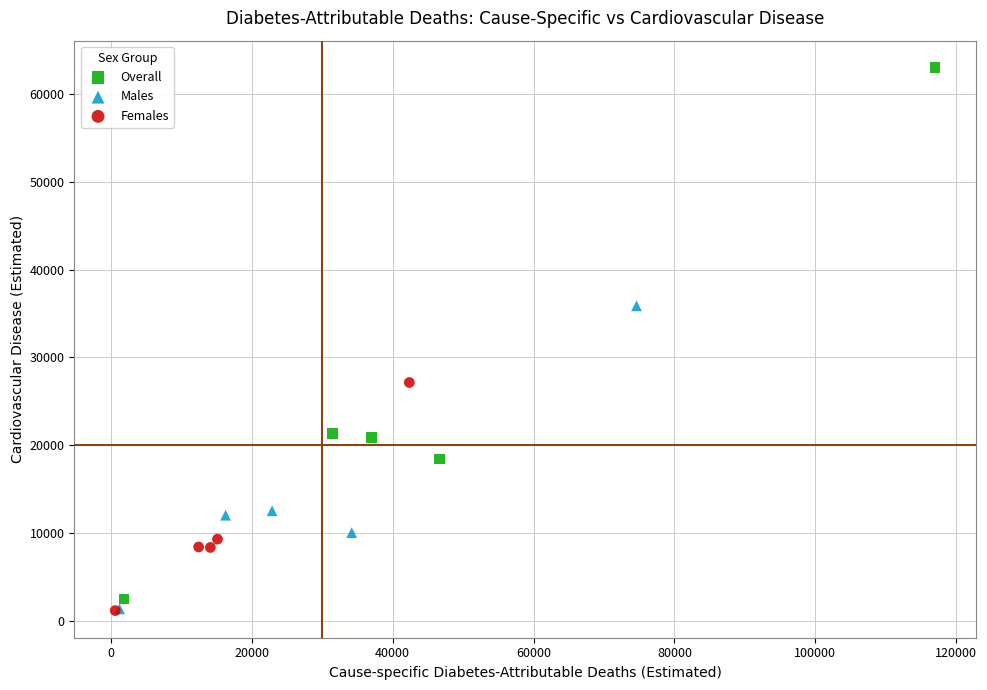

Which series has the widest spread of Y values?

Overall